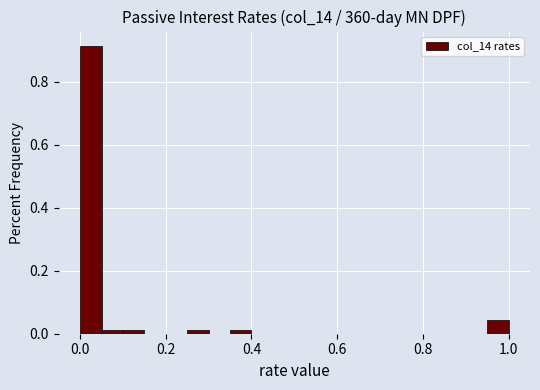

Around what value on the x-axis is the tallest bar? Give the approximate position of its centre, as read against the axis.

0.02